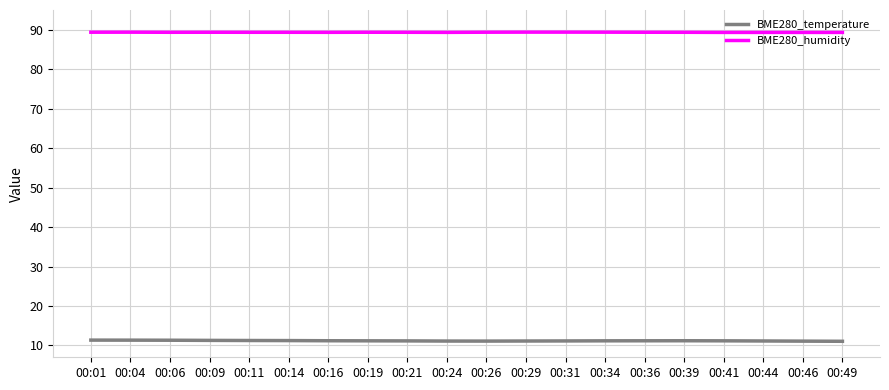

What is the maximum value shown in the chart?

89.4